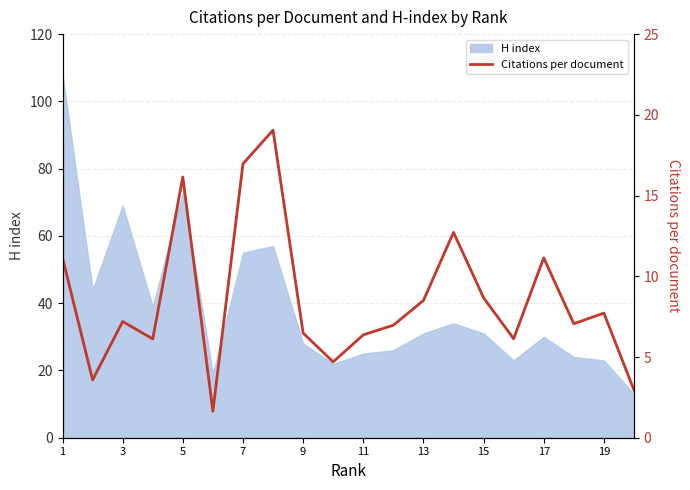

What is the maximum value for H index?

108